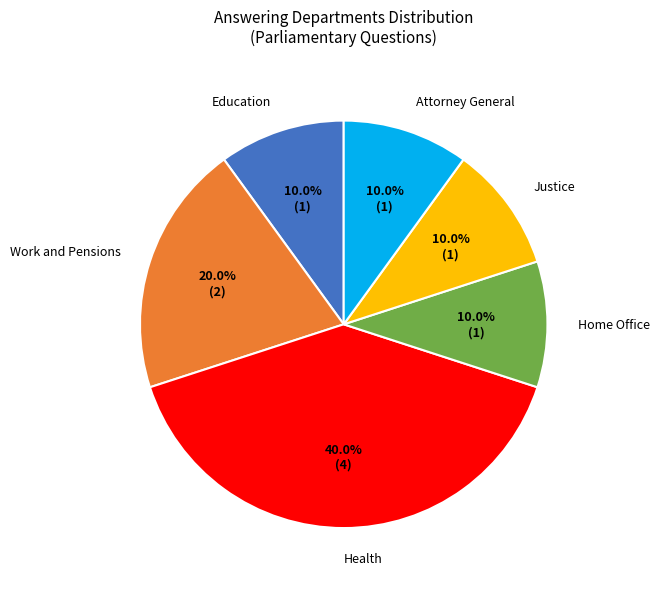

Approximately how many times larger is the value at Health compared to Education?

4.0